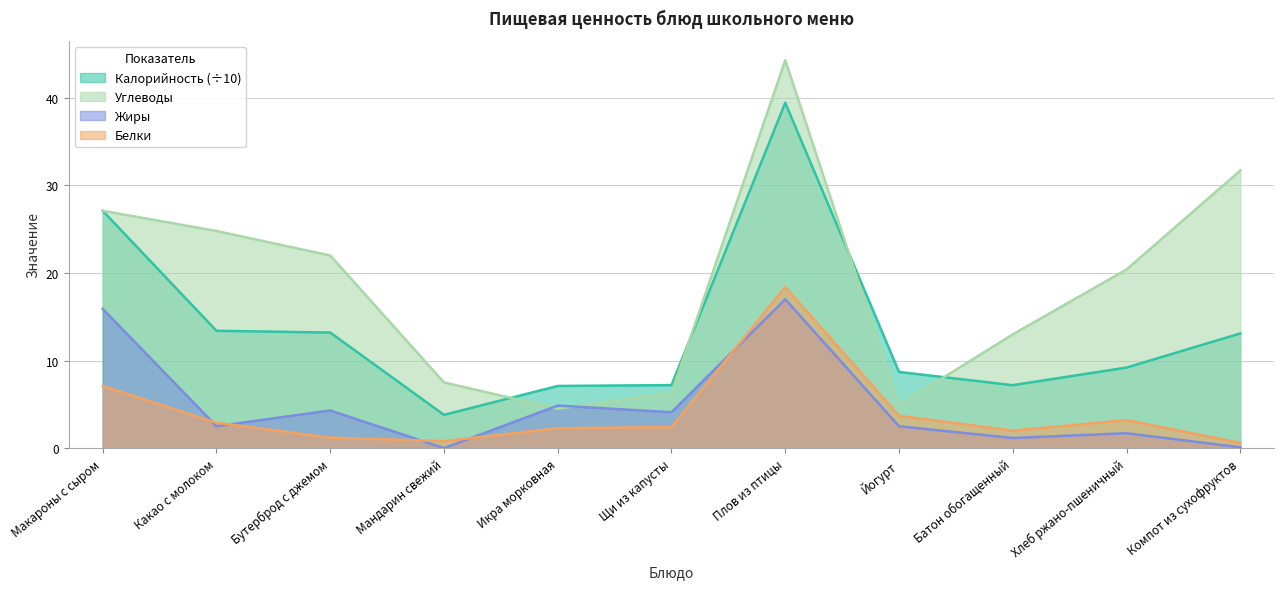

Between Мандарин свежий and Какао с молоком, which is larger?

Какао с молоком